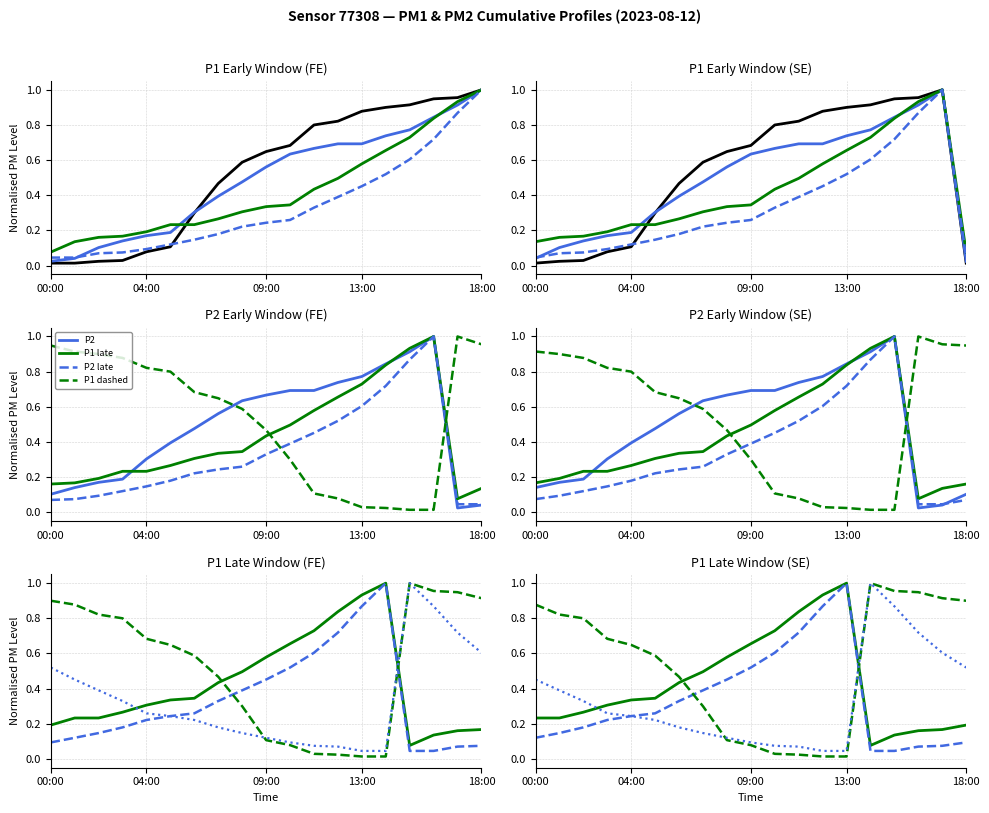

Reading left to right, what are all the values shown in this chart?

P1: 0.0	0.0	0.0	0.1	0.1	0.3	0.5	0.6	0.6	0.7	0.8	0.8	0.9	0.9	0.9	0.9	1.0	1.0	0.0
P2: 0.1	0.2	0.2	0.3	0.4	0.5	0.6	0.6	0.7	0.7	0.7	0.7	0.8	0.8	0.9	1.0	0.0	0.0	0.1
P1 late: 0.2	0.2	0.3	0.3	0.3	0.3	0.4	0.5	0.6	0.7	0.7	0.8	0.9	1.0	0.1	0.1	0.2	0.2	0.2
P2 late: 0.1	0.1	0.2	0.2	0.2	0.3	0.3	0.4	0.5	0.5	0.6	0.7	0.9	1.0	0.0	0.0	0.1	0.1	0.1
P1 dashed: 0.9	0.8	0.8	0.7	0.6	0.6	0.5	0.3	0.1	0.1	0.0	0.0	0.0	0.0	1.0	1.0	0.9	0.9	0.9
P2 dashed: 0.5	0.4	0.3	0.3	0.2	0.2	0.2	0.1	0.1	0.1	0.1	0.1	0.0	0.0	1.0	0.9	0.7	0.6	0.5